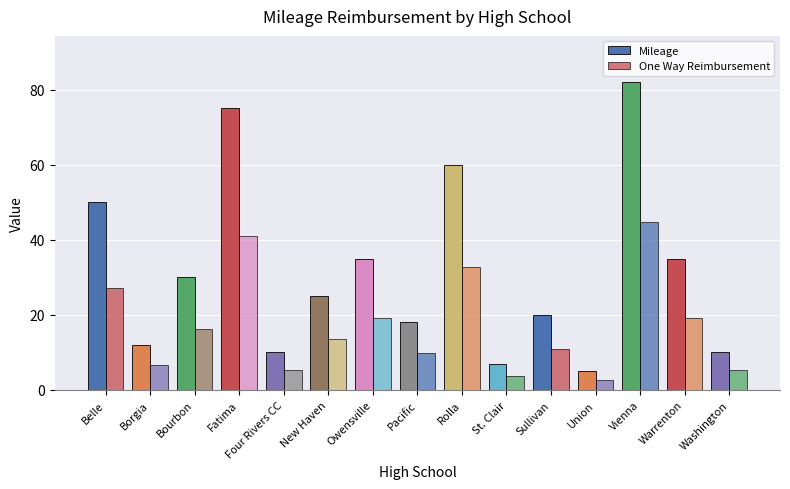

How many groups of bars are there?

15